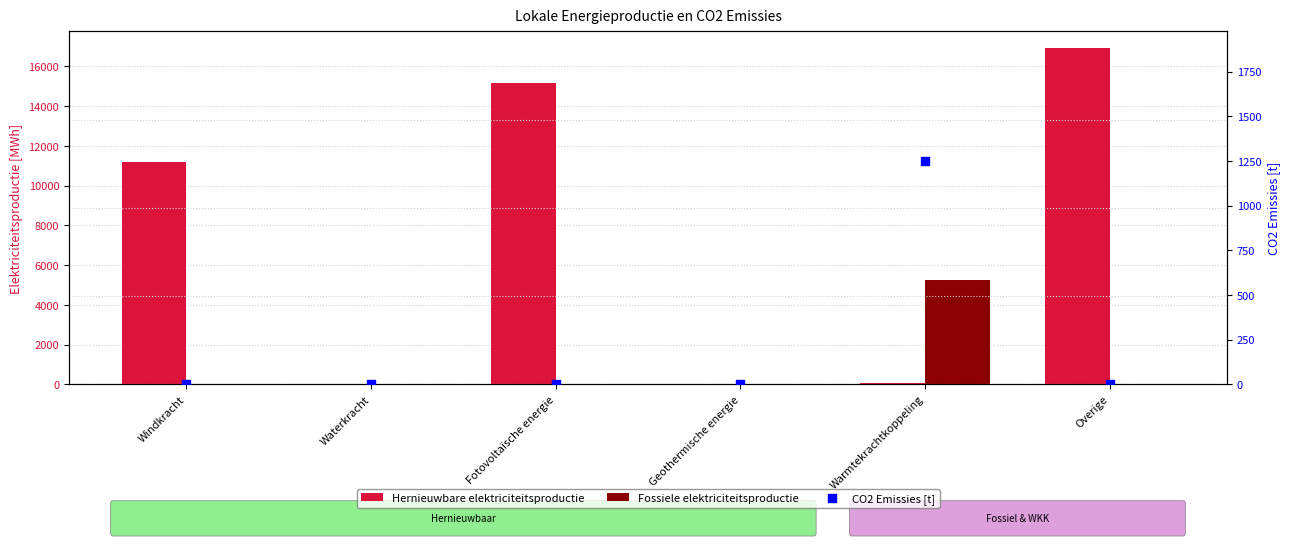

Which series has the largest total across all categories?

Hernieuwbare elektriciteitsproductie